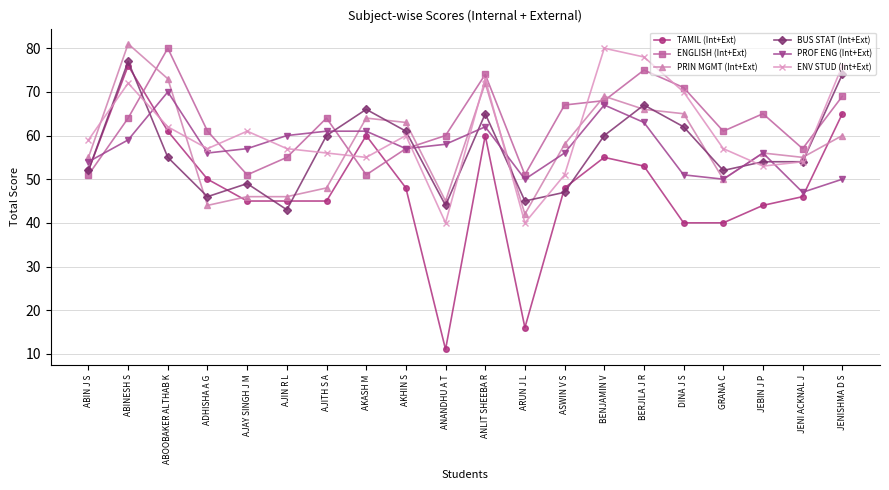

Is it true that TAMIL (Int+Ext) equals 50 at ADHISHA A G?

True